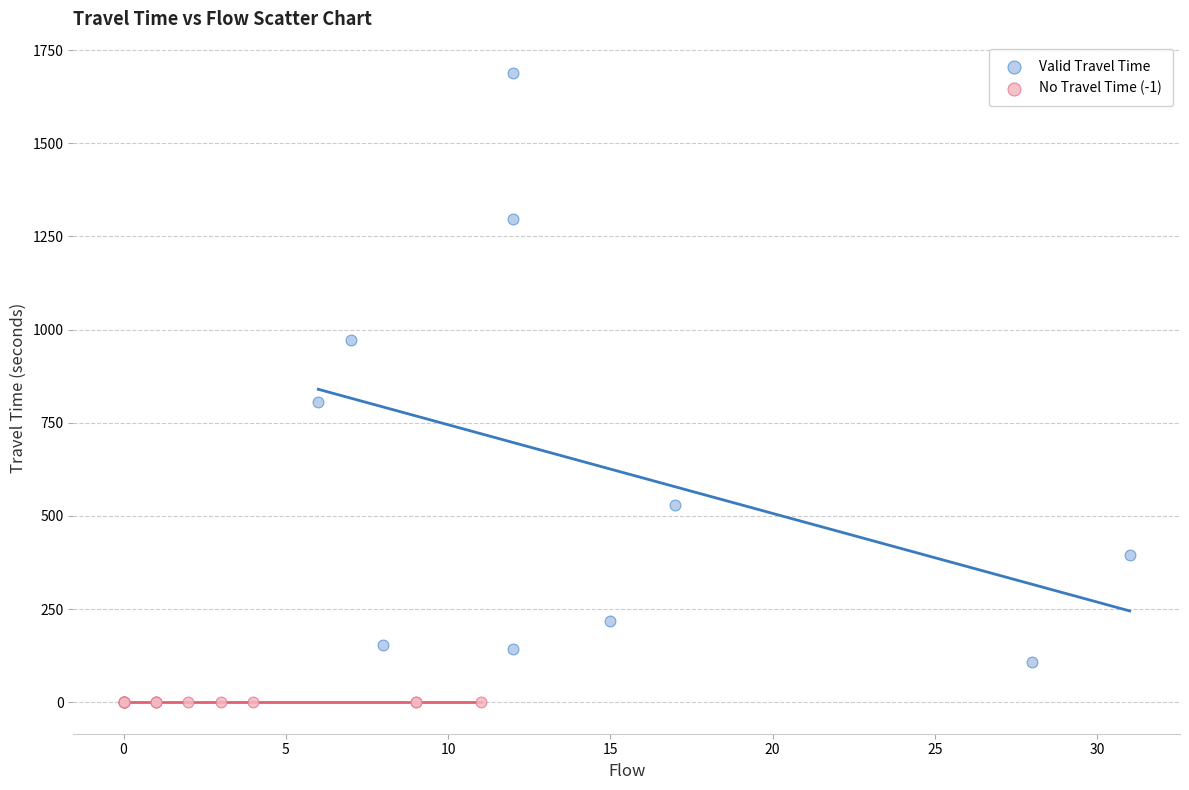

Which series reaches the minimum Y coordinate?

No Travel Time (-1)